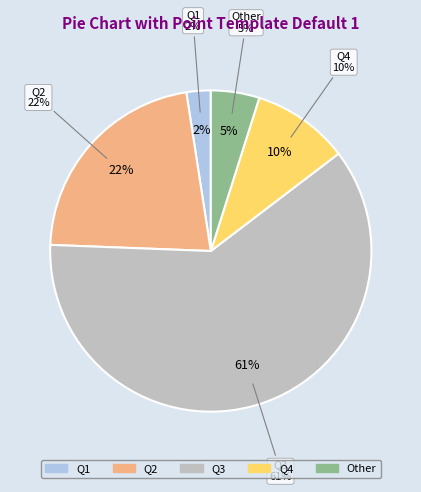

Count the number of slices in the pie.

5